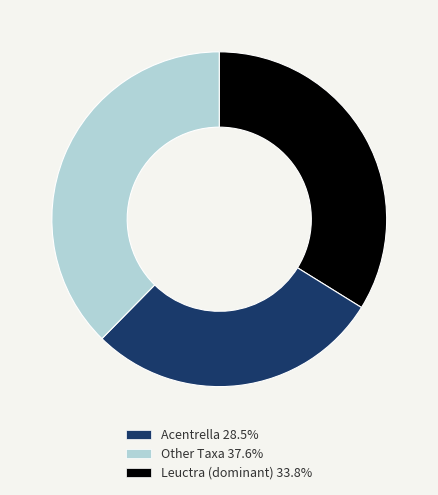

Is there a majority slice in this chart?

No